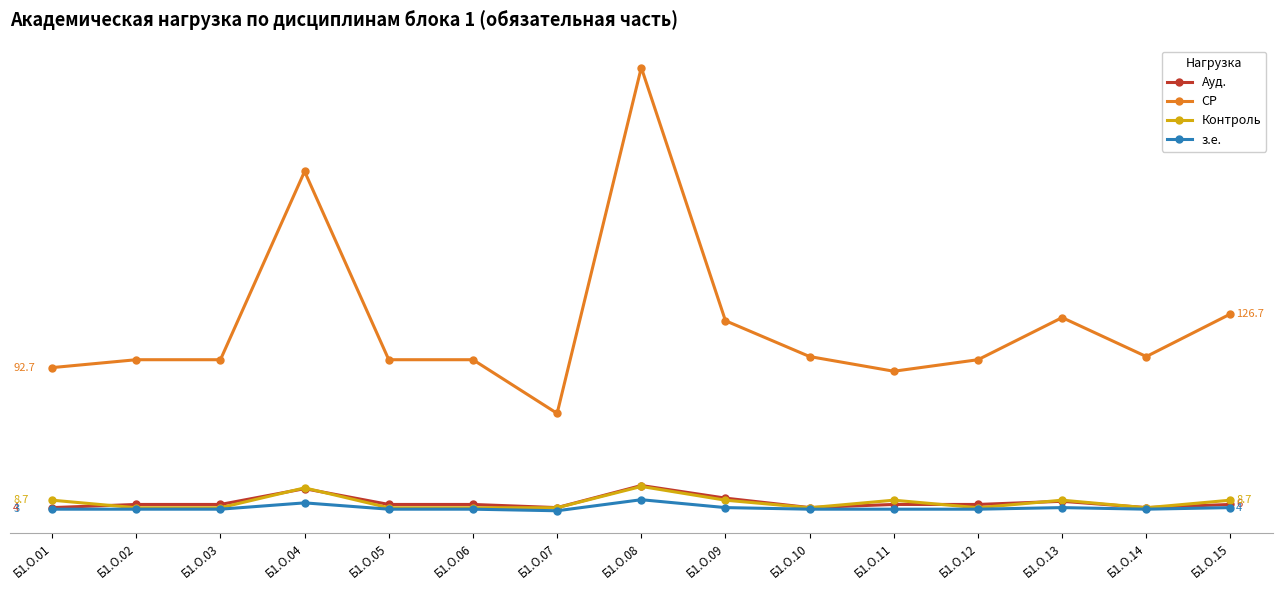

What is the value of the Контроль point at the 2nd from the left?

3.9